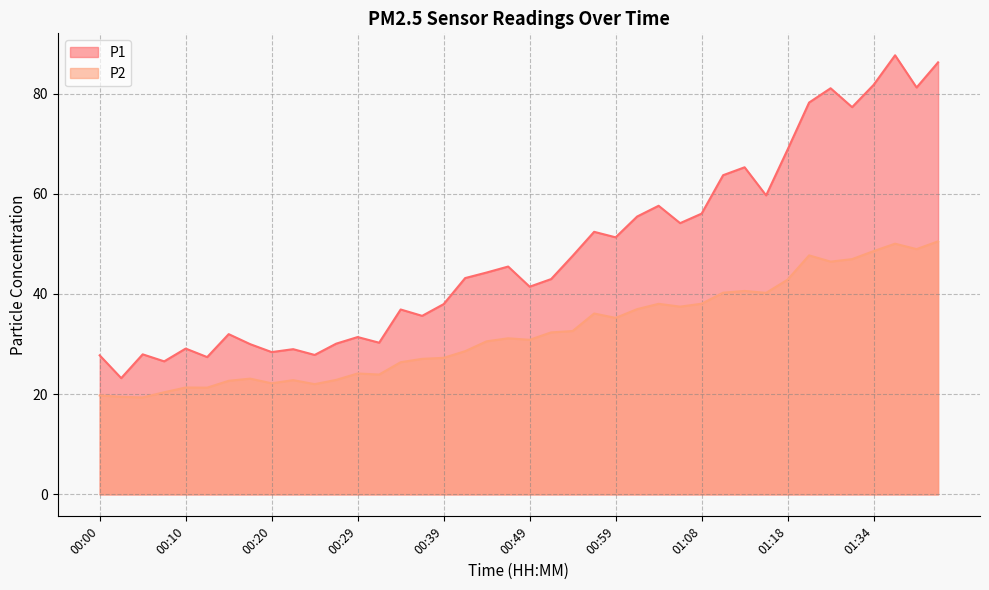

What is the difference between the highest and lowest values at 00:34?

10.5